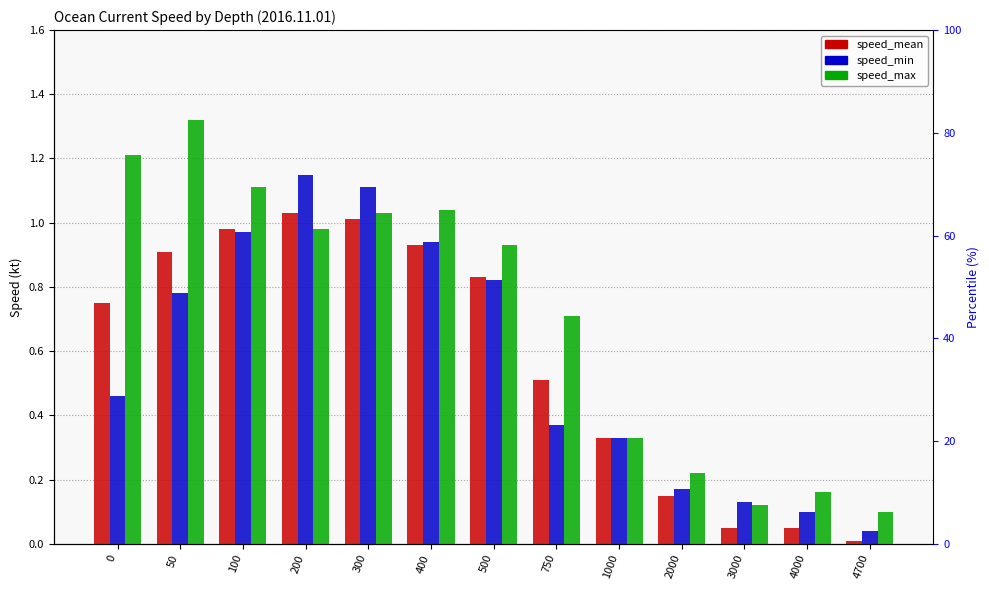

Between 200 and 1000, which series saw the biggest shift?

speed_min